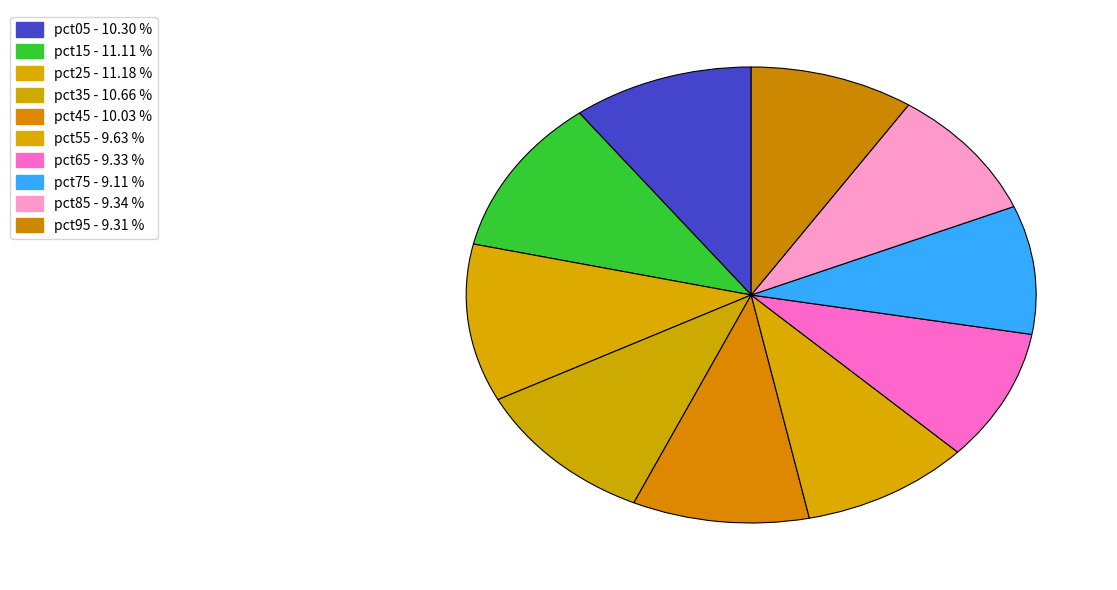

How many segments does this pie chart have?

10